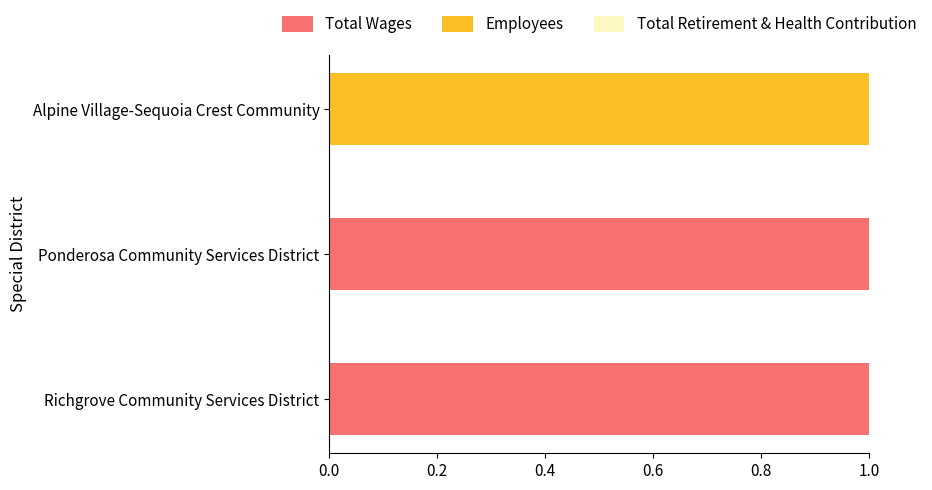

What is the highest value of the Total Wages series?

1.0